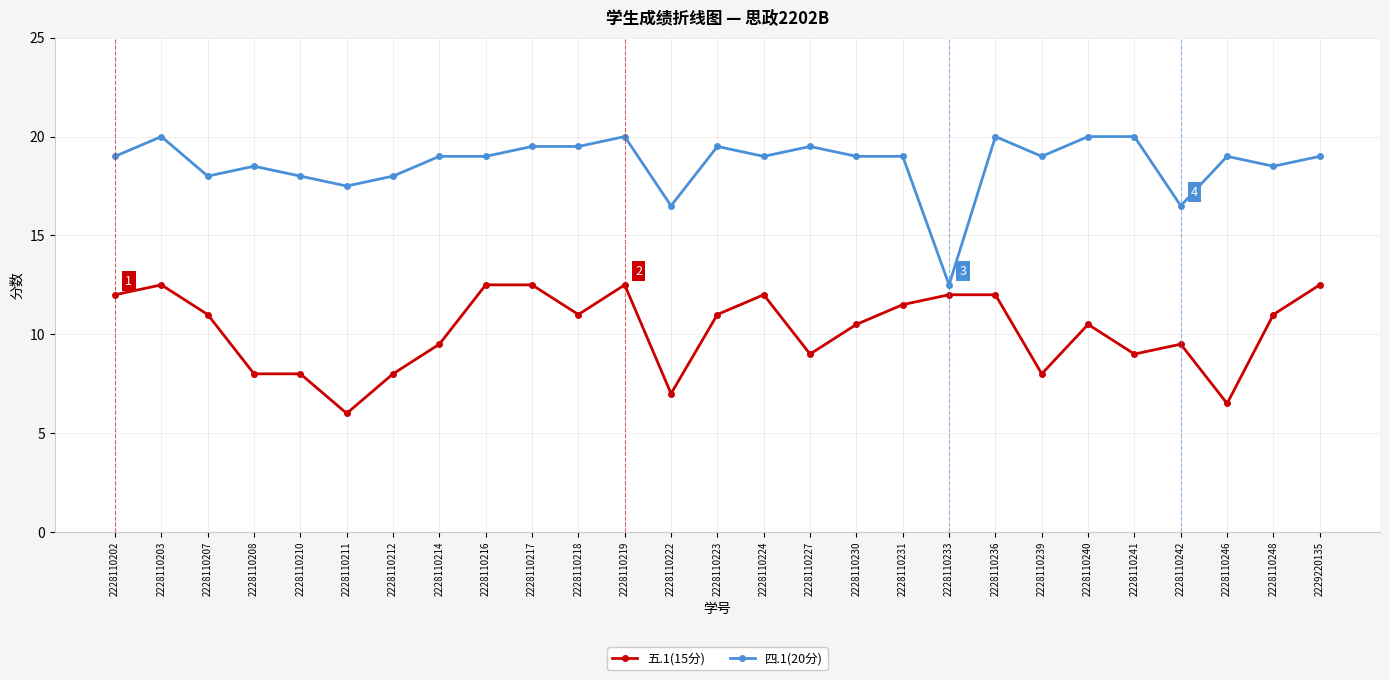

How many distinct data groups are displayed?

2